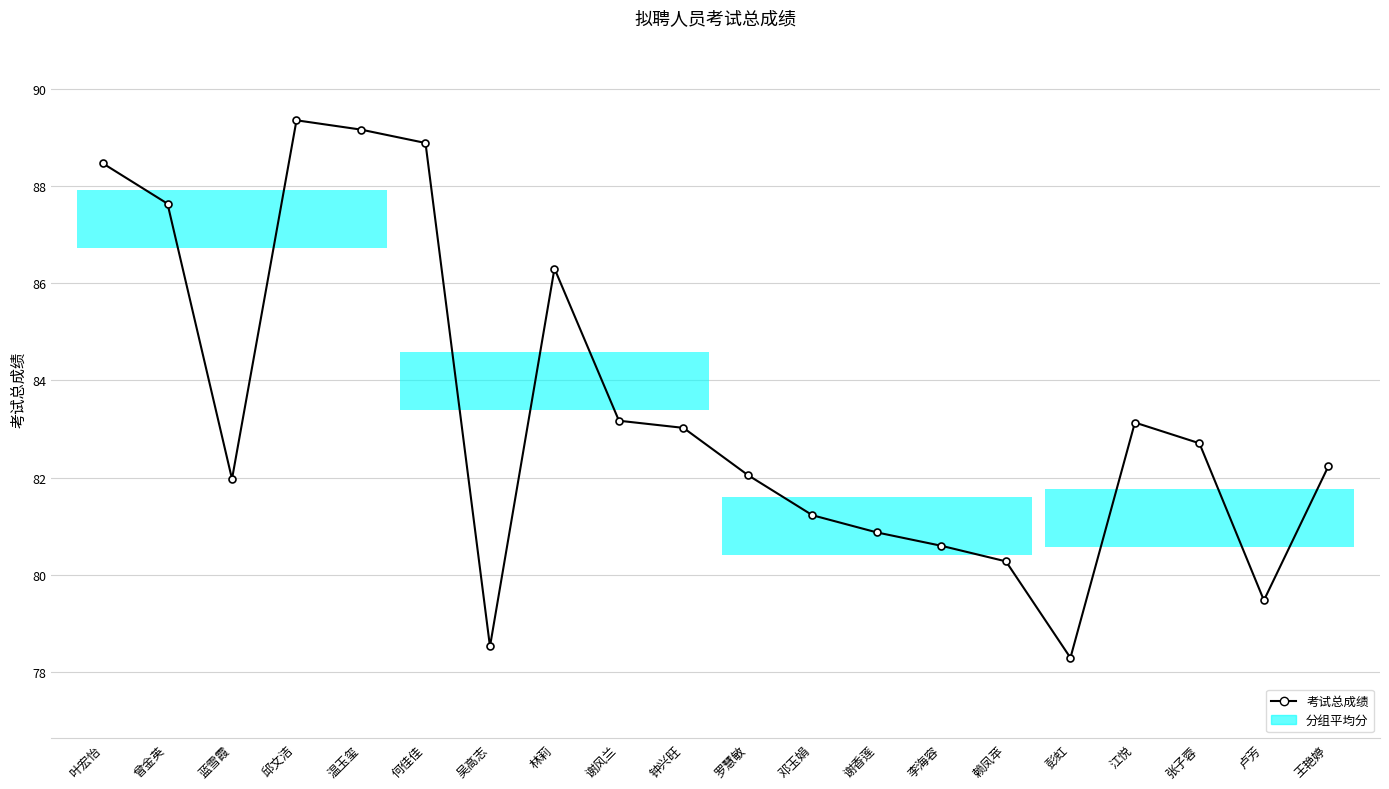

At which category does the chart reach its minimum across all series?

彭虹